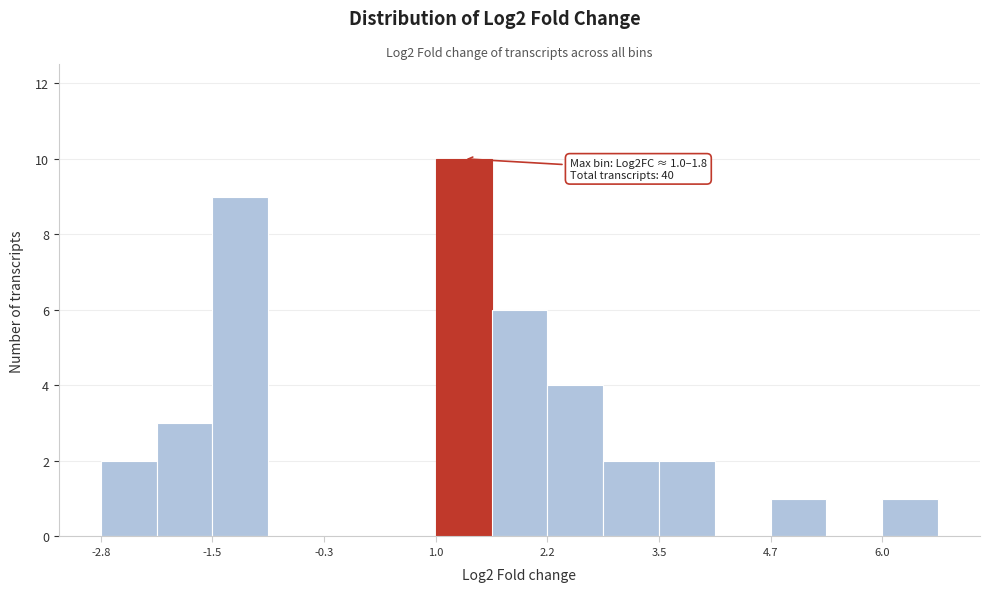

Read against the x-axis, roughly where is the centre of the tallest bar?

1.2